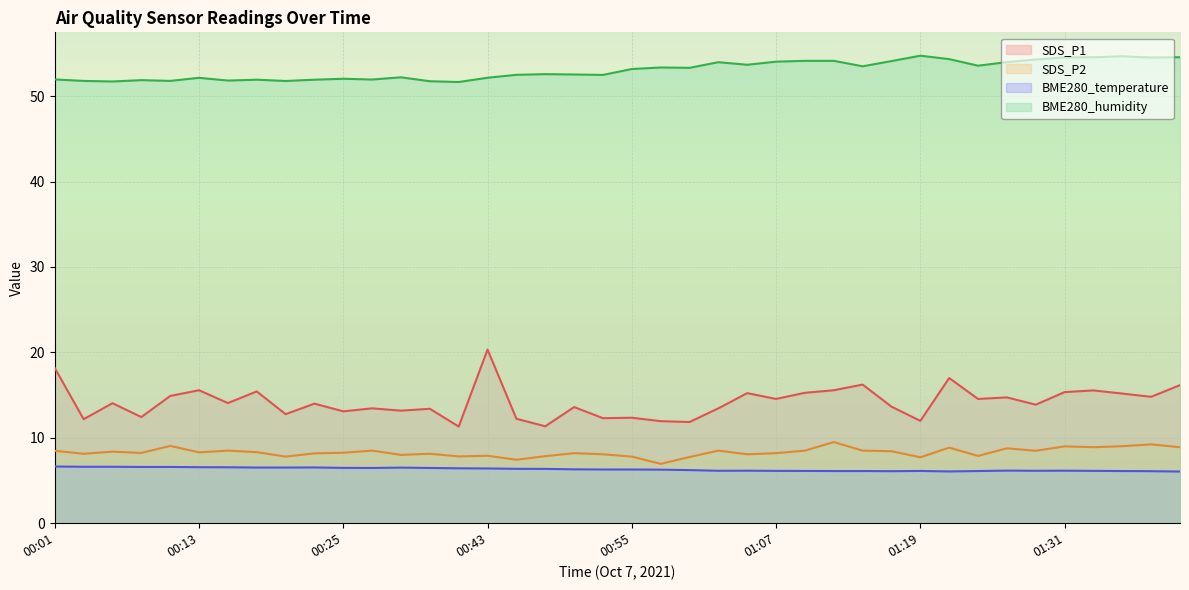

At which category is the sum across all series the highest?

00:43